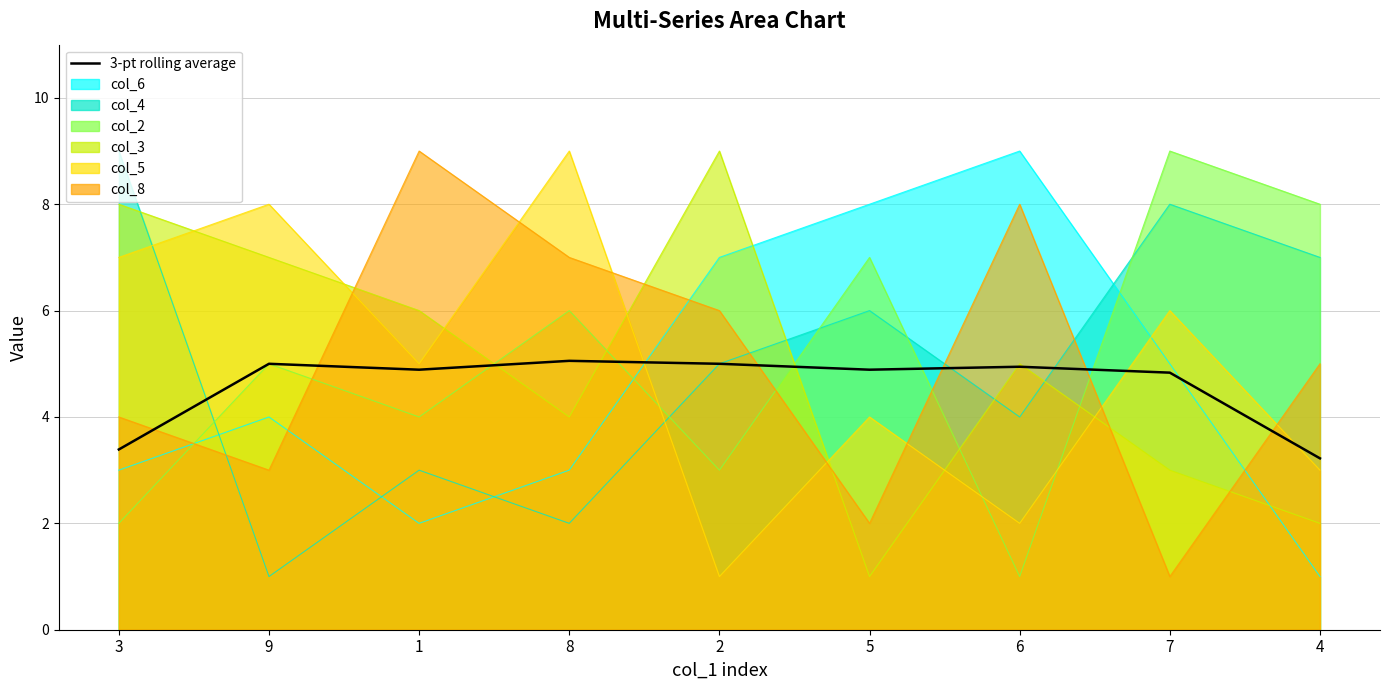

Is it true that the value at 6 is 4.9?

True